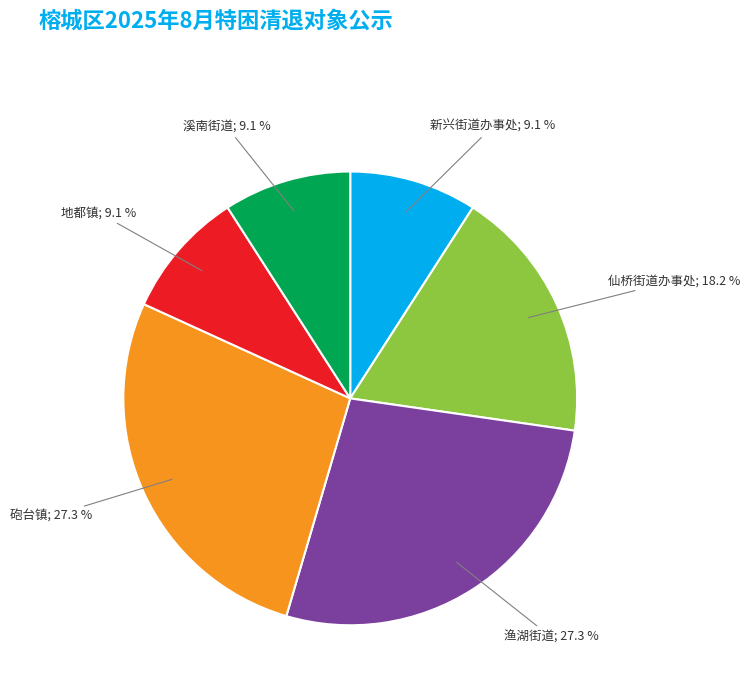

Is there a majority slice in this chart?

No